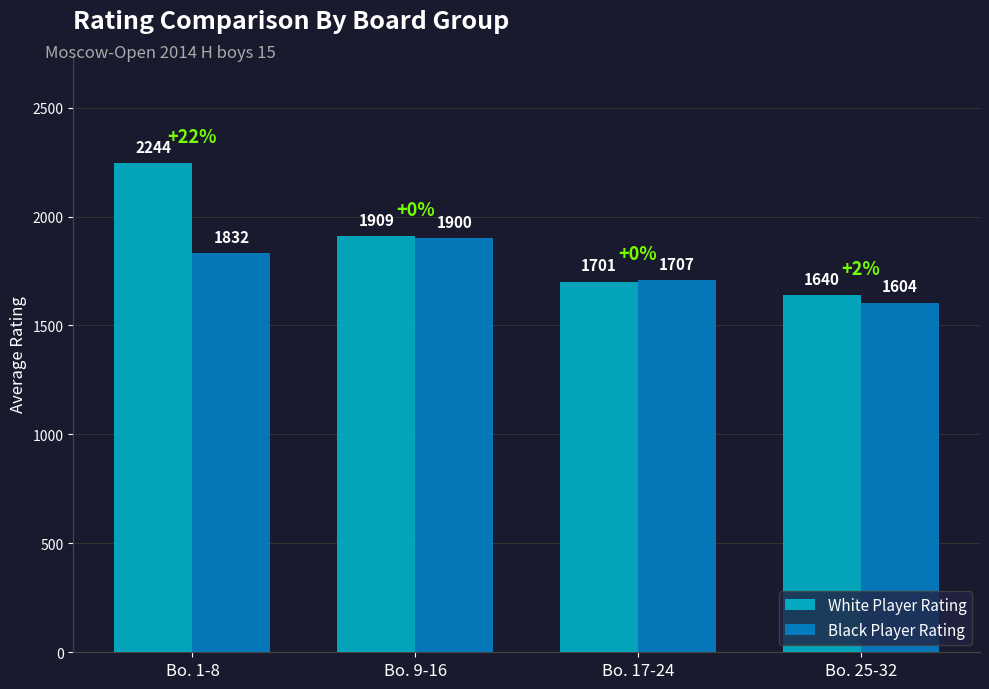

At which category is the sum across all series the highest?

Bo. 1-8